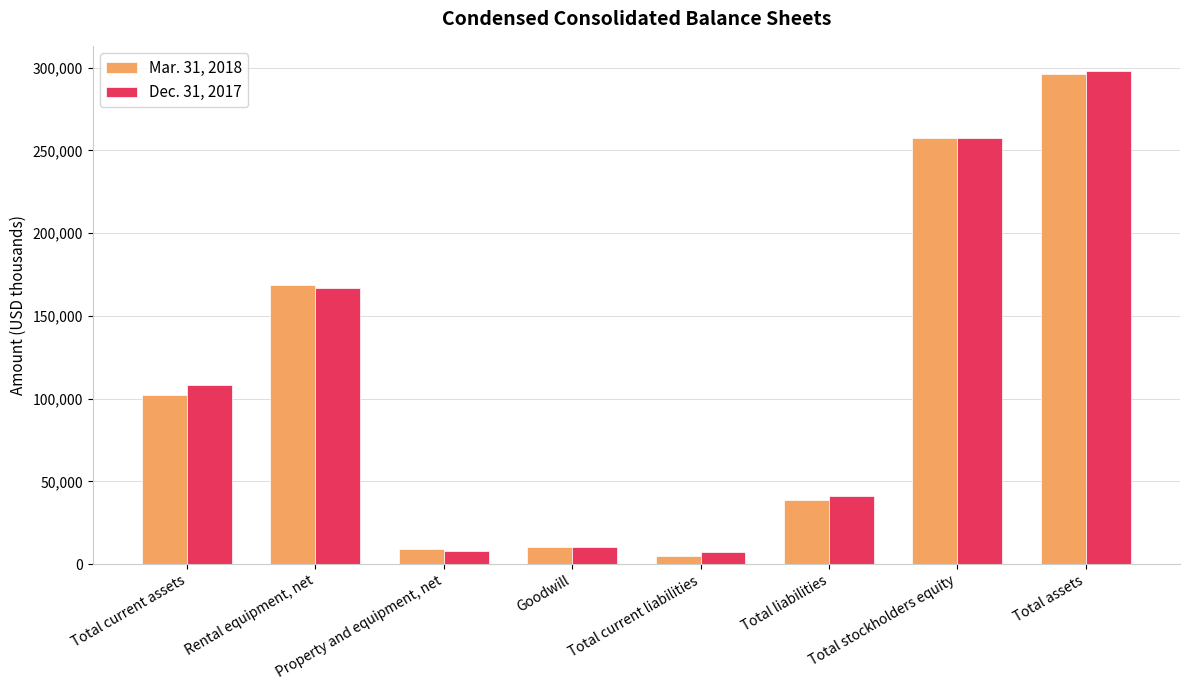

List the series in order of their peak value, lowest first.

Mar. 31, 2018, Dec. 31, 2017